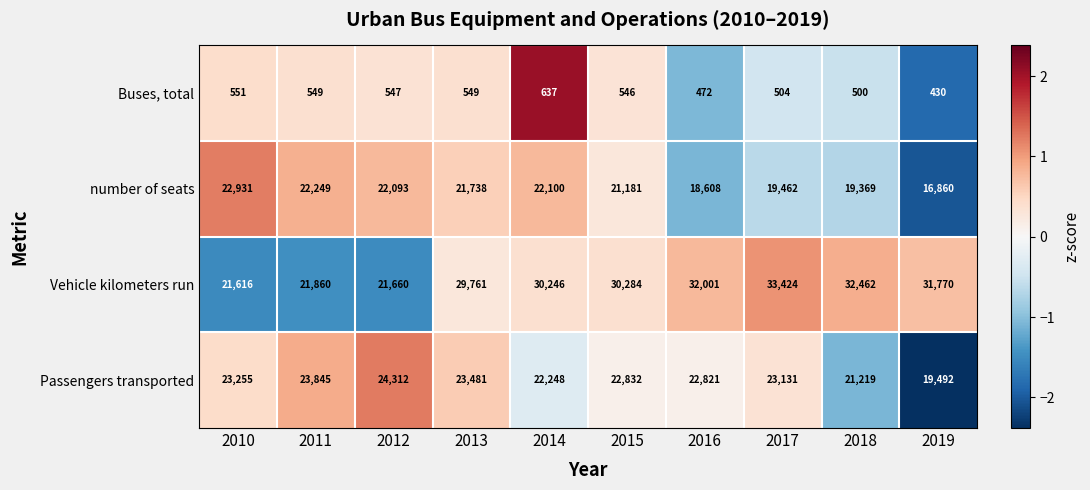

What is the difference between the second highest and second lowest values in the Buses, total series?

79